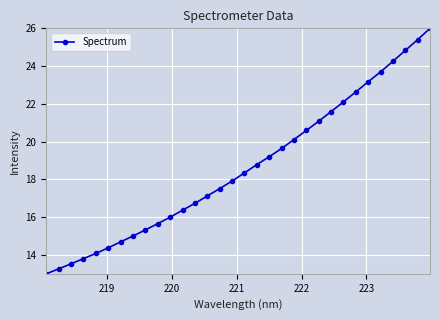

What is the value of the 7th point from the left?

14.7